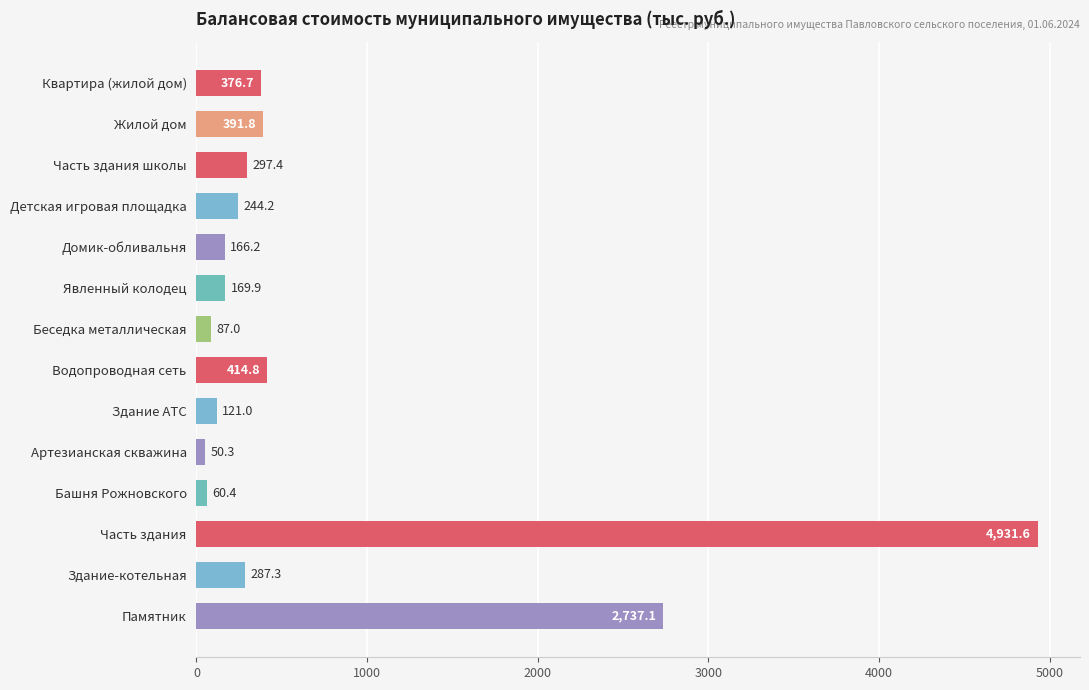

What is the sum of all values?

10335.7